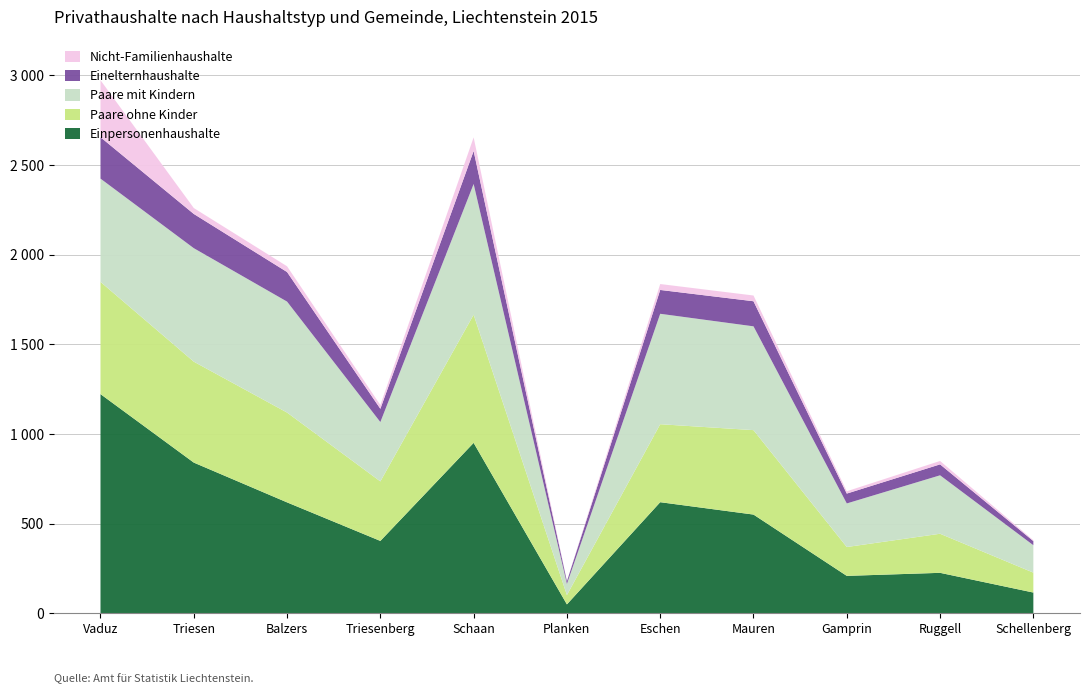

What are all the series names shown in the legend?

Nicht-Familienhaushalte, Einelternhaushalte, Paare mit Kindern, Paare ohne Kinder, Einpersonenhaushalte